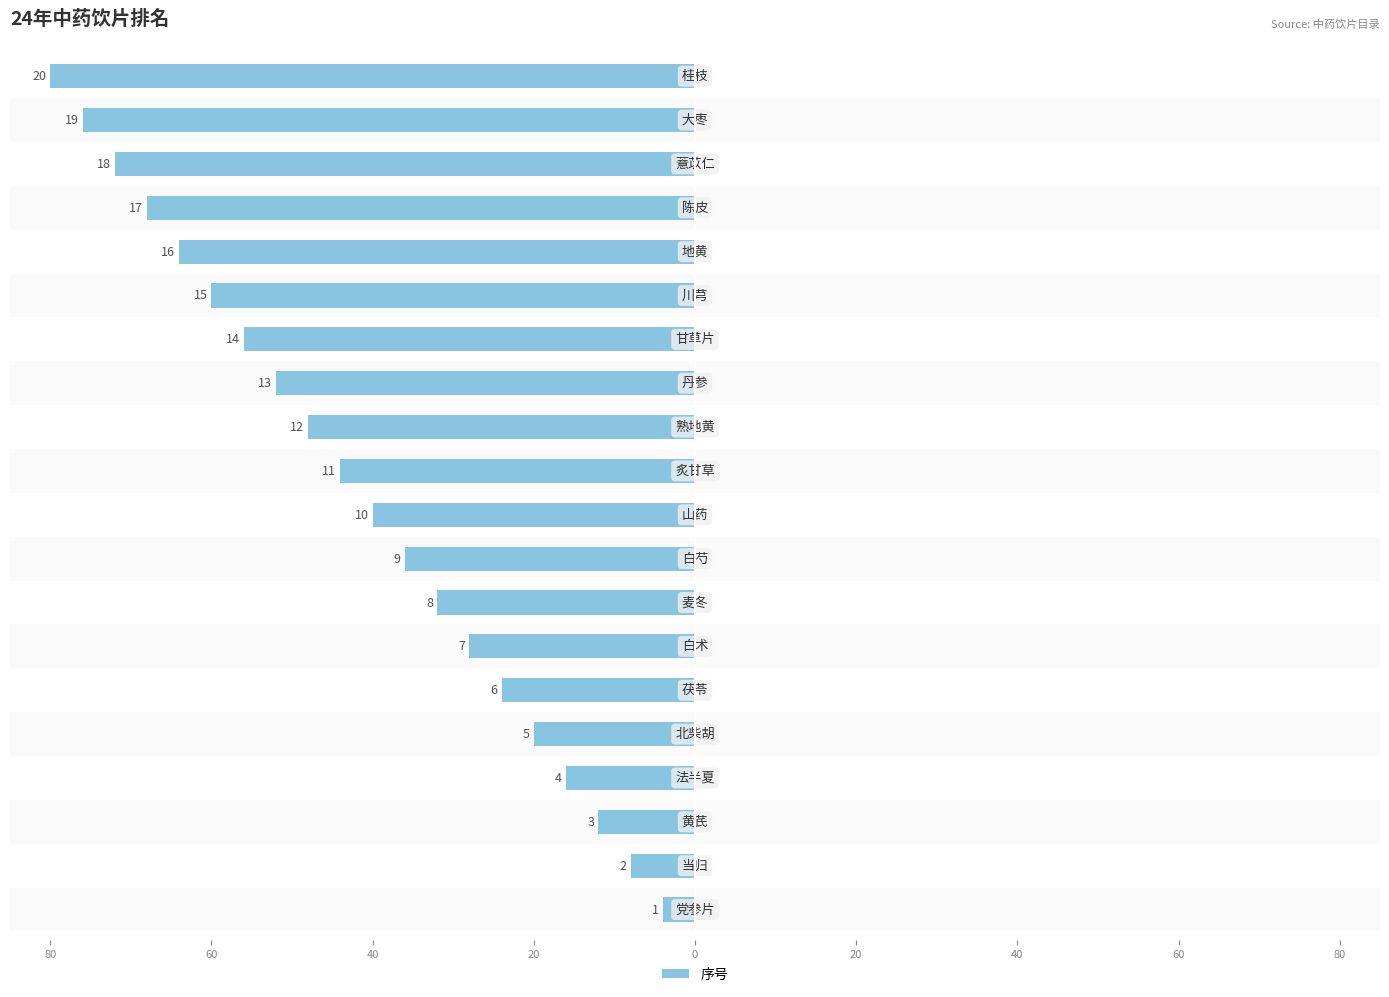

Are the bars horizontal?

Yes